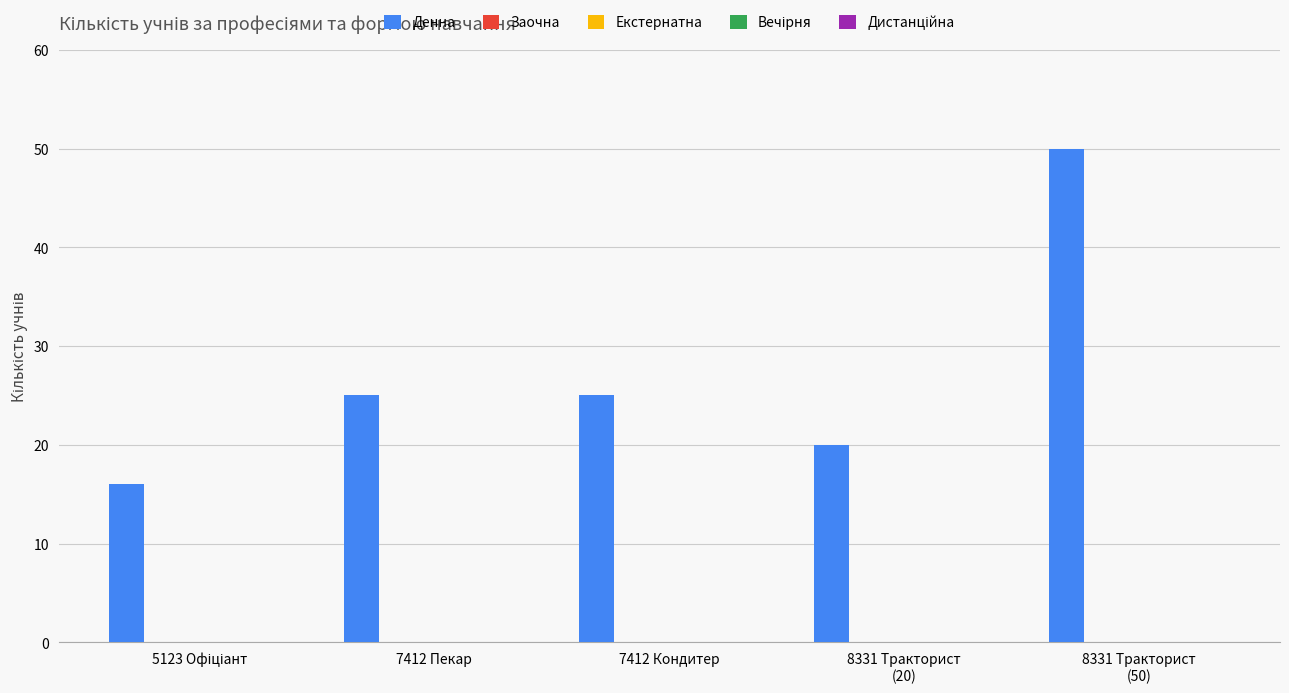

What is the difference between the second highest and second lowest values?

5